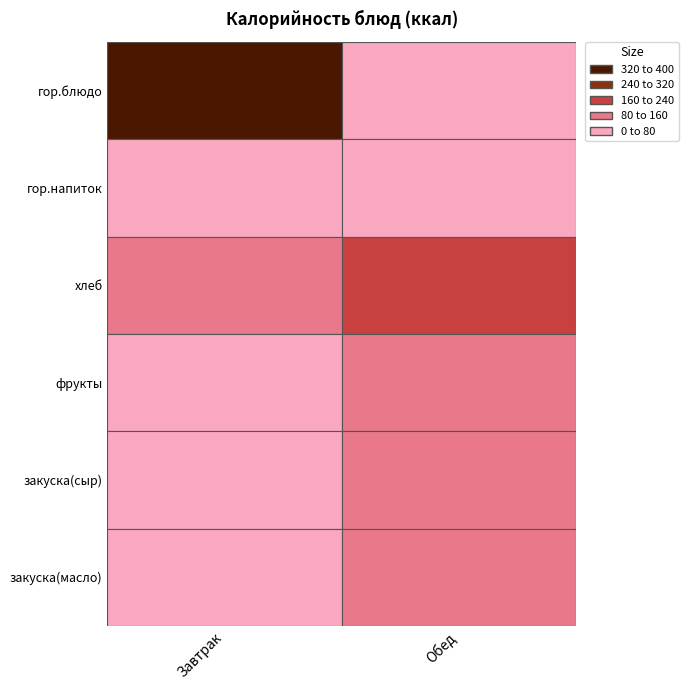

What is the sum of the Обед values at 0 and 5?

153.1